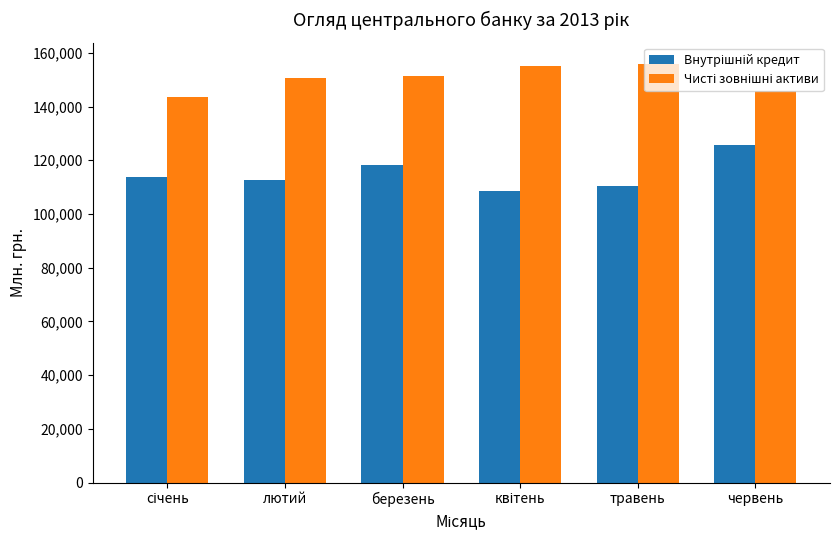

What is the total value across all series at березень?

269683.7